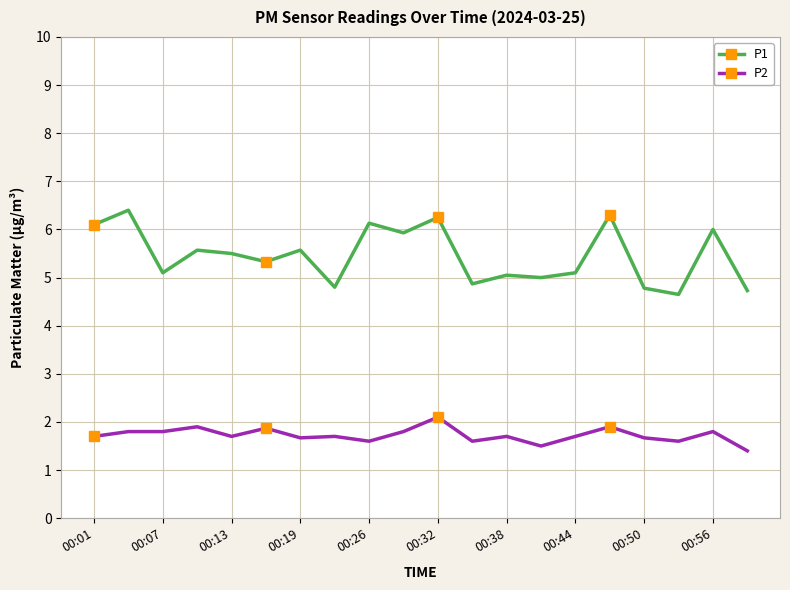

What is the value of the P2 point at the 7th from the left?

1.7